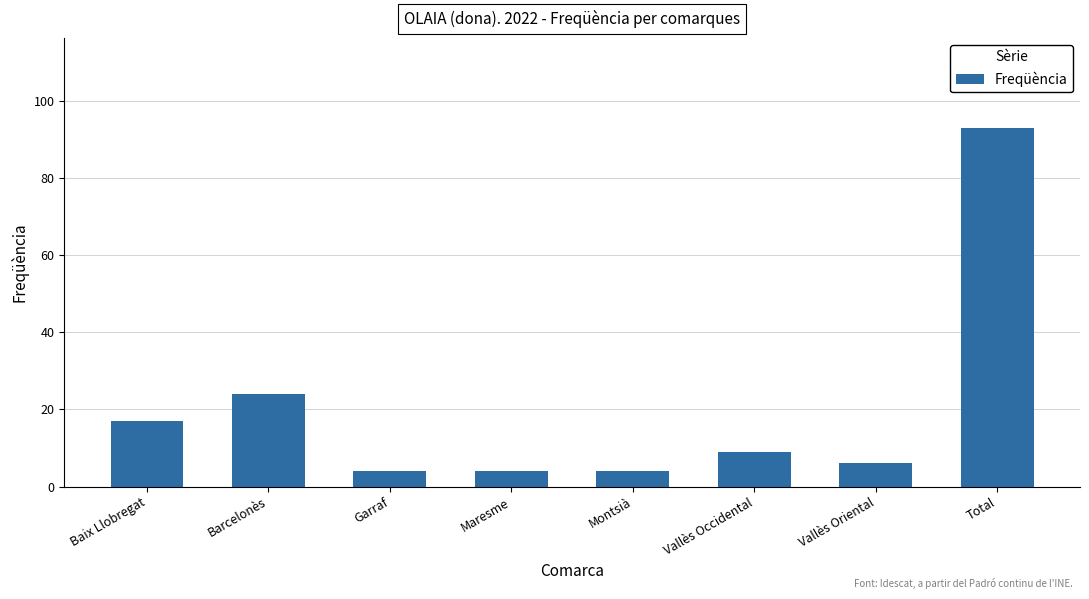

Does the chart contain stacked bars?

No